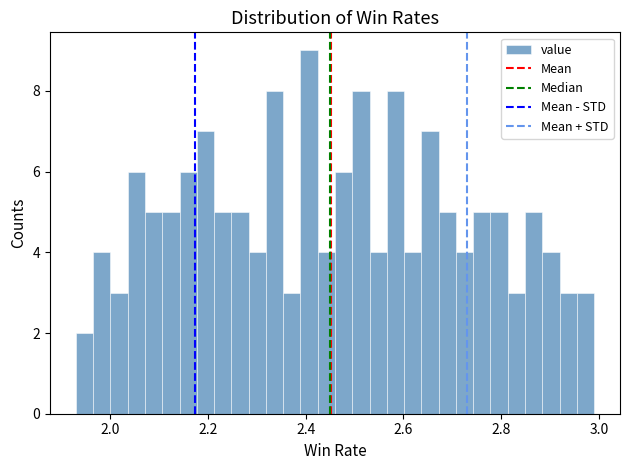

Read against the x-axis, roughly where is the centre of the tallest bar?

2.40